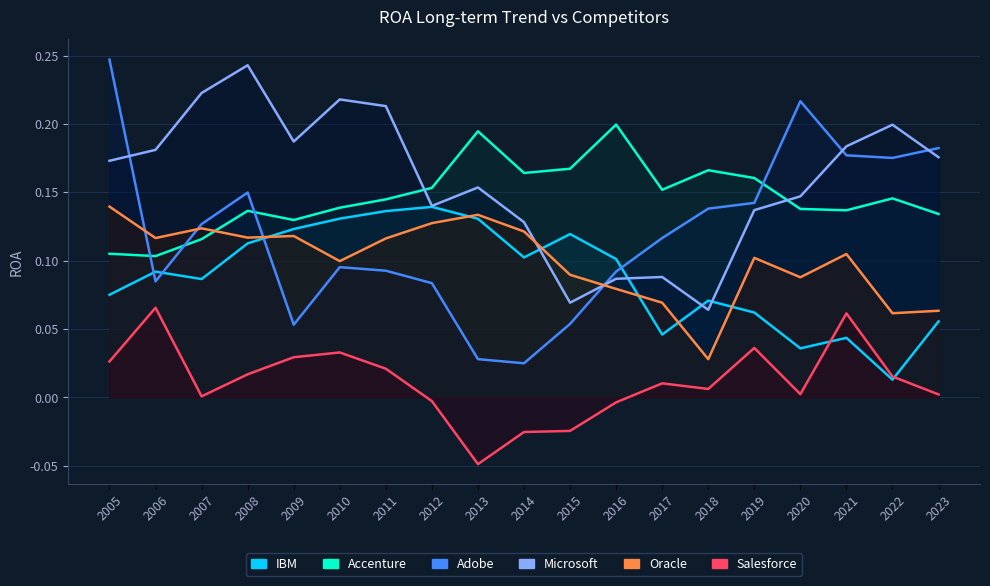

Reading right to left, list all the values displayed in this chart.

IBM: 0.1	0.0	0.0	0.0	0.1	0.1	0.0	0.1	0.1	0.1	0.1	0.1	0.1	0.1	0.1	0.1	0.1	0.1	0.1
Accenture: 0.1	0.1	0.1	0.1	0.2	0.2	0.2	0.2	0.2	0.2	0.2	0.2	0.1	0.1	0.1	0.1	0.1	0.1	0.1
Adobe: 0.2	0.2	0.2	0.2	0.1	0.1	0.1	0.1	0.1	0.0	0.0	0.1	0.1	0.1	0.1	0.1	0.1	0.1	0.2
Microsoft: 0.2	0.2	0.2	0.1	0.1	0.1	0.1	0.1	0.1	0.1	0.2	0.1	0.2	0.2	0.2	0.2	0.2	0.2	0.2
Oracle: 0.1	0.1	0.1	0.1	0.1	0.0	0.1	0.1	0.1	0.1	0.1	0.1	0.1	0.1	0.1	0.1	0.1	0.1	0.1
Salesforce: 0.0	0.0	0.1	0.0	0.0	0.0	0.0	-0.0	-0.0	-0.0	-0.0	-0.0	0.0	0.0	0.0	0.0	0.0	0.1	0.0